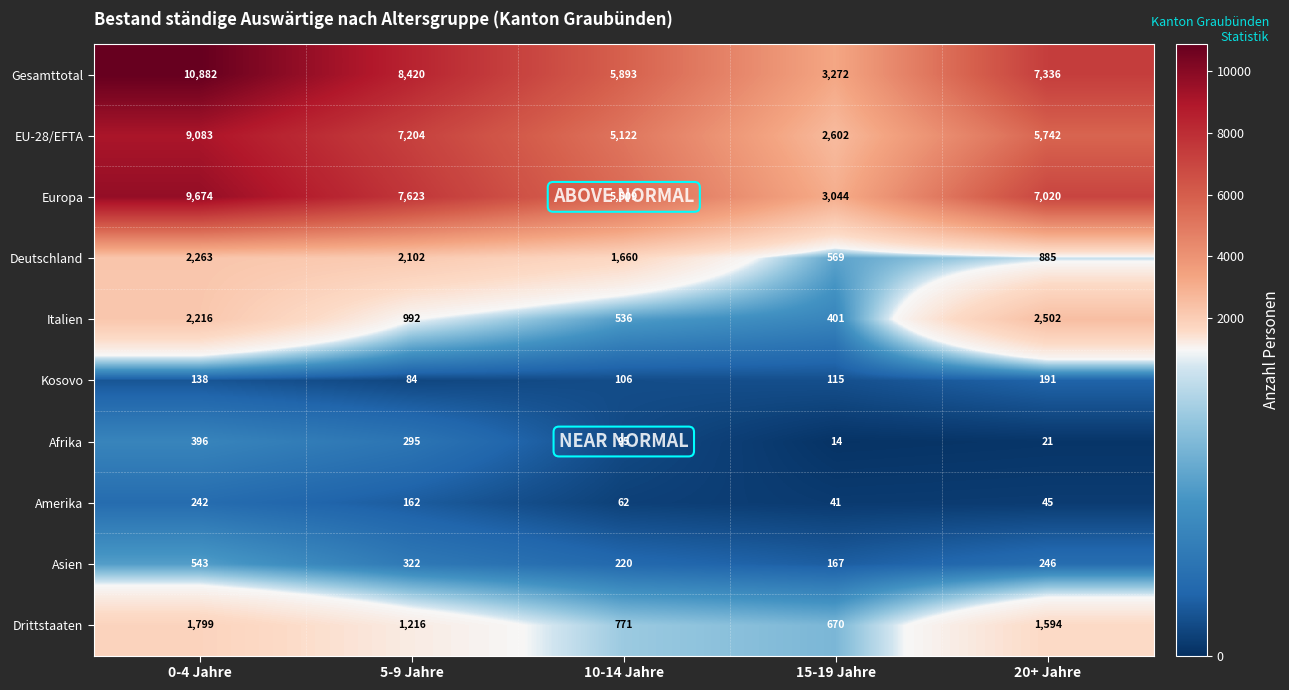

What is the sum of the Amerika values at 20+ Jahre and 10-14 Jahre?

107